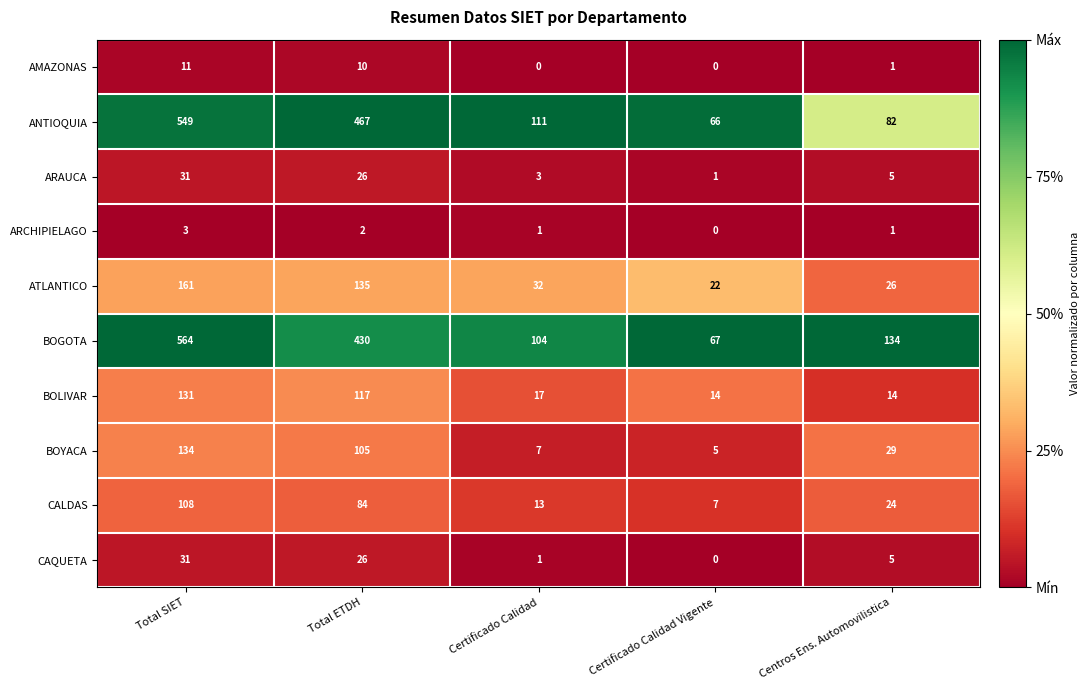

Rank the categories by CAQUETA value from highest to lowest.

Total SIET, Total ETDH, Centros Ens. Automovilistica, Certificado Calidad, Certificado Calidad Vigente